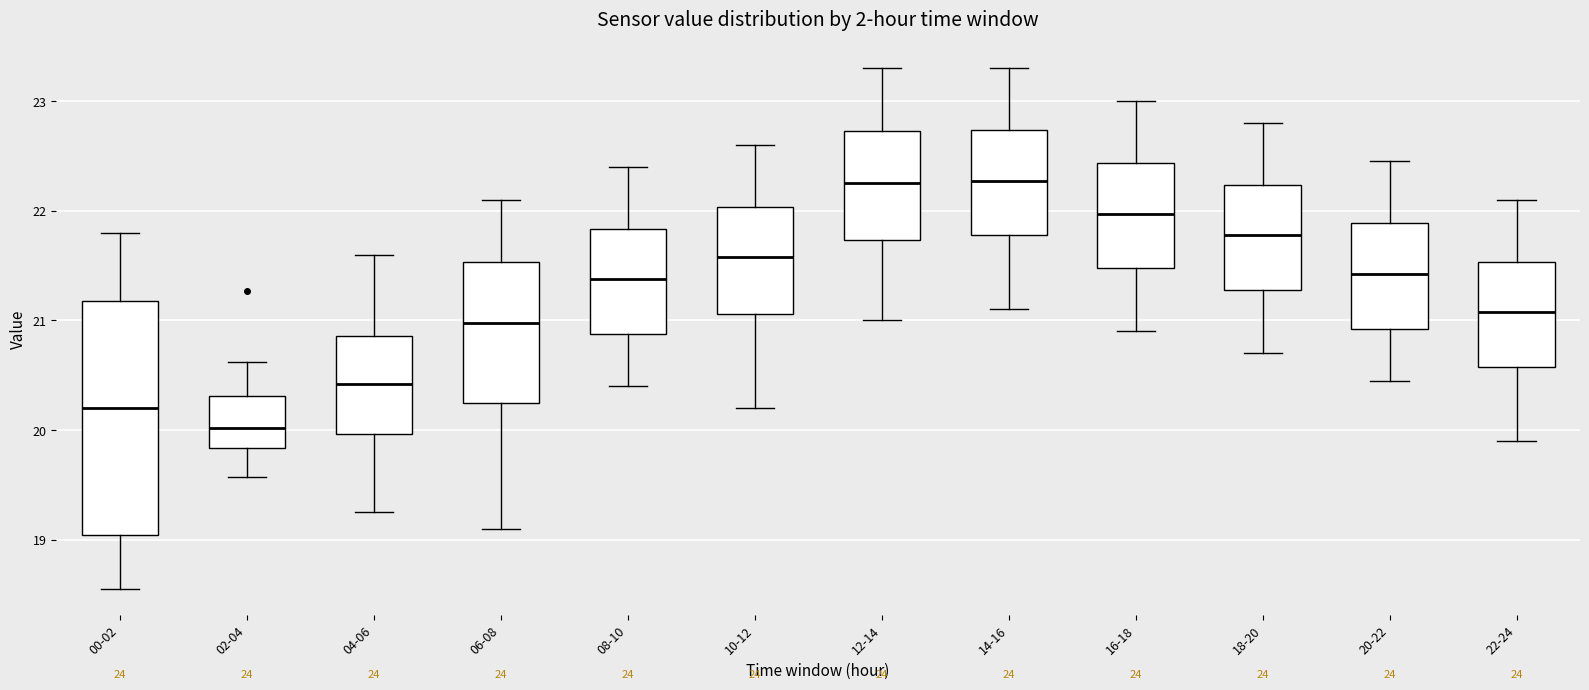

Reading left to right, transcribe this box plot: for each box, give where its median line is, the range the box spans, and where its two whiskers end, as read against the y-axis. The values are not printed on the chart, so give them approximately, as read against the axis.

00-02: median 20.2, box 19.0 to 21.2, whiskers 18.6 to 21.8
02-04: median 20.0, box 19.8 to 20.3, whiskers 19.6 to 20.6
04-06: median 20.4, box 20.0 to 20.9, whiskers 19.3 to 21.6
06-08: median 21.0, box 20.3 to 21.5, whiskers 19.1 to 22.1
08-10: median 21.4, box 20.9 to 21.8, whiskers 20.4 to 22.4
10-12: median 21.6, box 21.1 to 22.0, whiskers 20.2 to 22.6
12-14: median 22.3, box 21.7 to 22.7, whiskers 21.0 to 23.3
14-16: median 22.3, box 21.8 to 22.7, whiskers 21.1 to 23.3
16-18: median 22.0, box 21.5 to 22.4, whiskers 20.9 to 23.0
18-20: median 21.8, box 21.3 to 22.2, whiskers 20.7 to 22.8
20-22: median 21.4, box 20.9 to 21.9, whiskers 20.5 to 22.5
22-24: median 21.1, box 20.6 to 21.5, whiskers 19.9 to 22.1